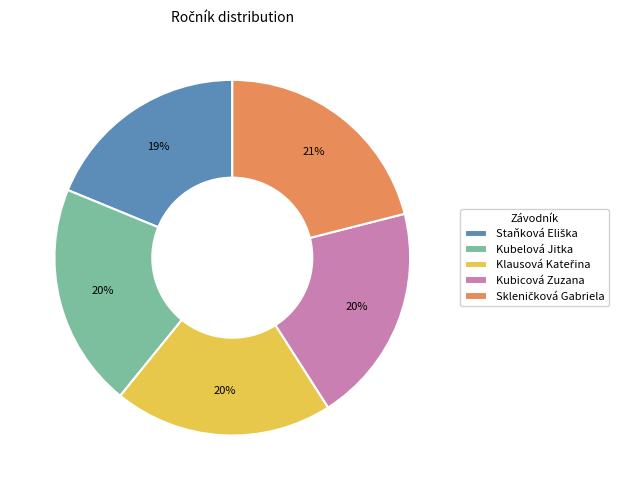

True or false: Kubelová Jitka accounts for 29% of the total.

False